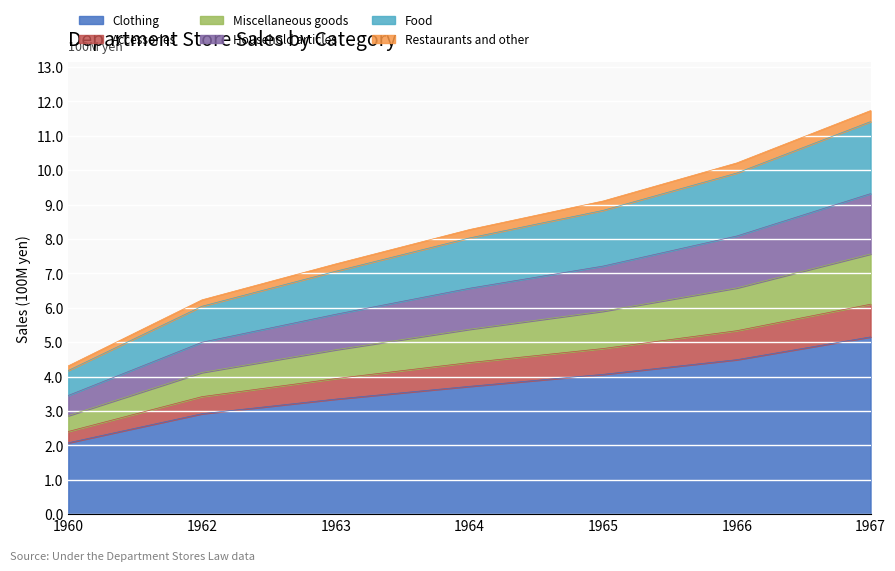

Count the Miscellaneous goods values in the range 604370 to 991647.

5